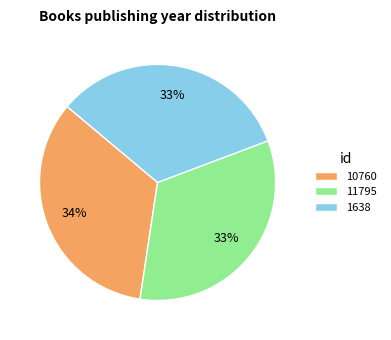

Is there any slice that represents more than half of the pie?

No